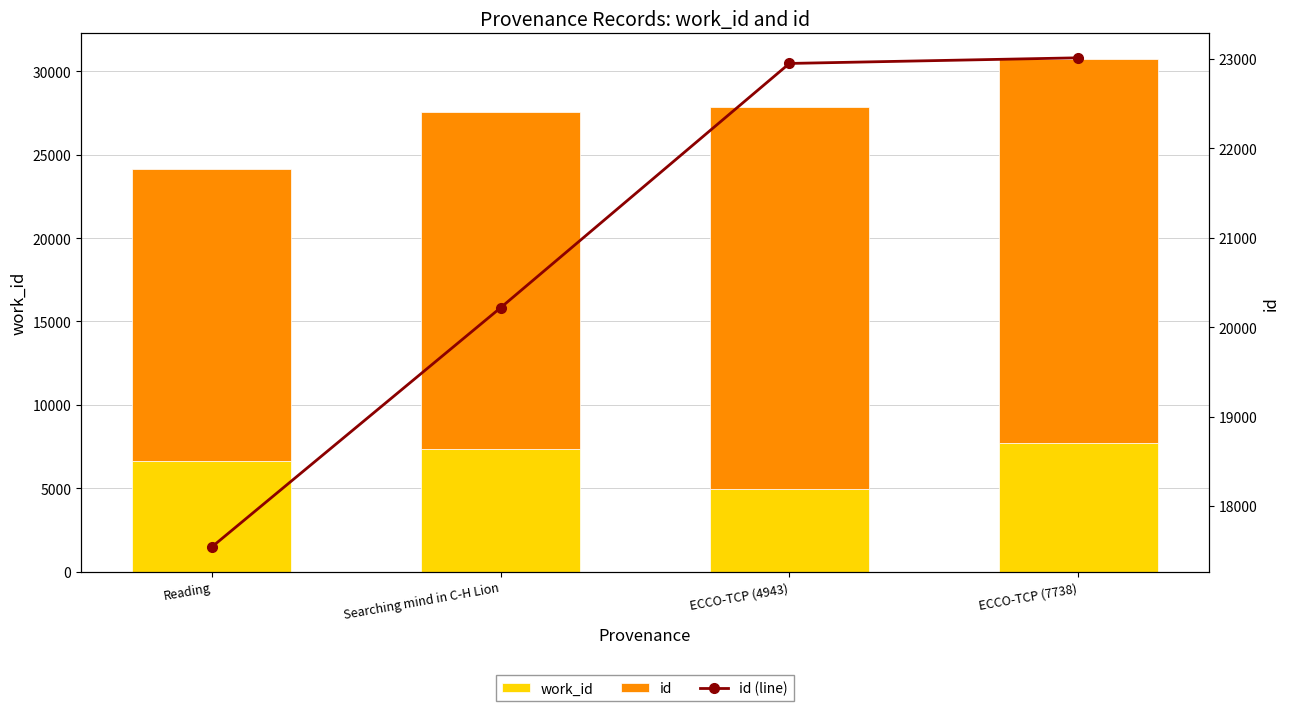

Which category has the highest value across all series?

ECCO-TCP (7738)